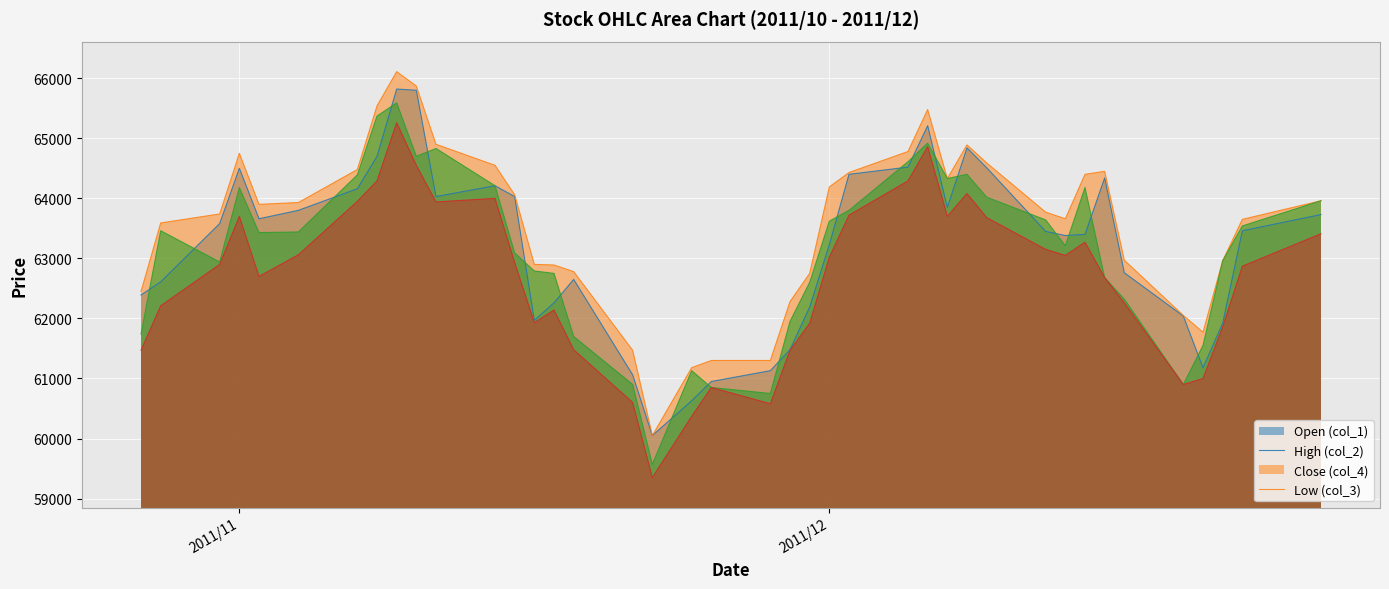

At which label does col_4 first exceed 63440?

2011/10/28